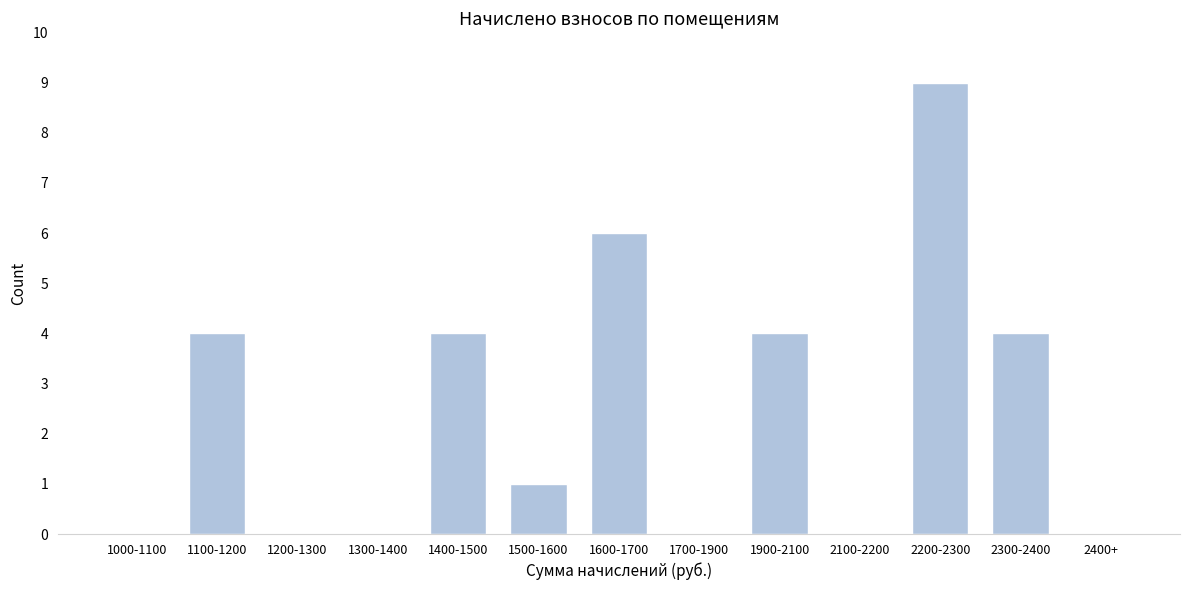

Reading left to right, transcribe all the data shown in this chart.

1000-1100=0	1100-1200=4	1200-1300=0	1300-1400=0	1400-1500=4	1500-1600=1	1600-1700=6	1700-1900=0	1900-2100=4	2100-2200=0	2200-2300=9	2300-2400=4	2400+=0